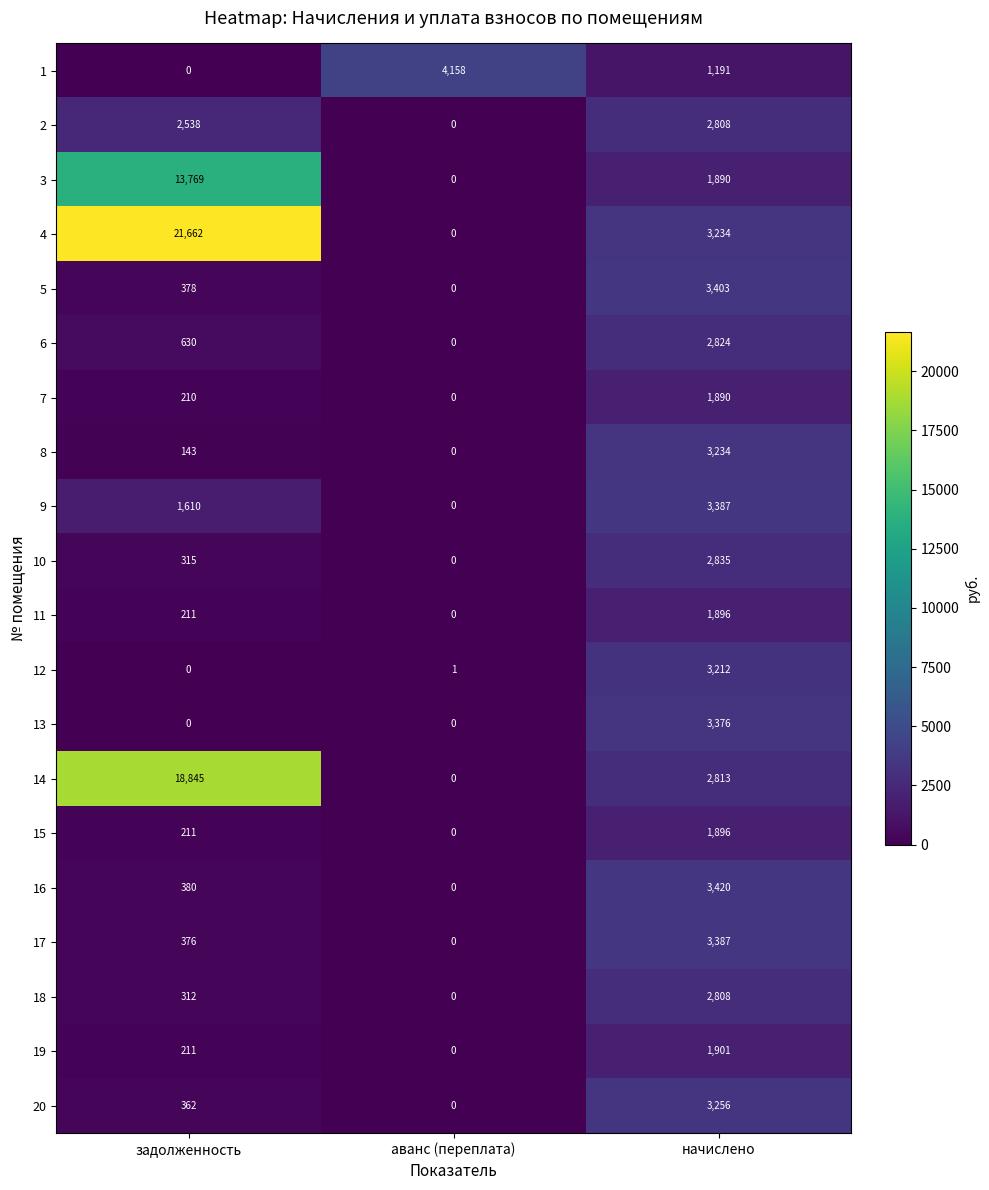

True or false: 9 has a value of 1960 at аванс (переплата).

False